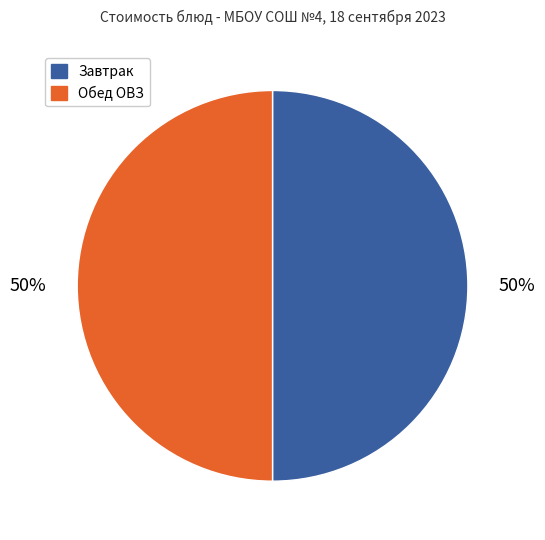

The Завтрак slice represents 50% of the pie. True or false?

True